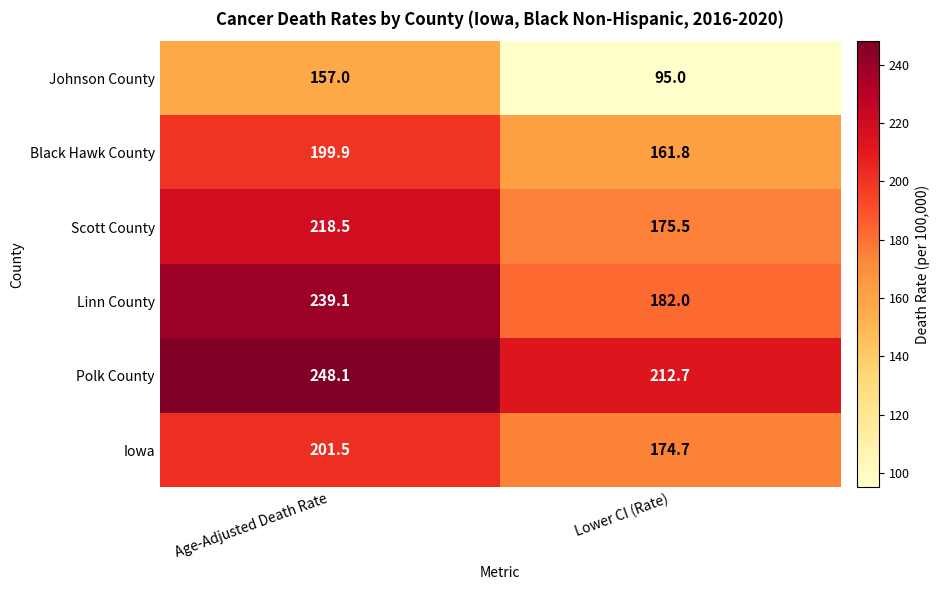

What is the sum of the Black Hawk County values at Age-Adjusted Death Rate and Lower CI (Rate)?

361.7